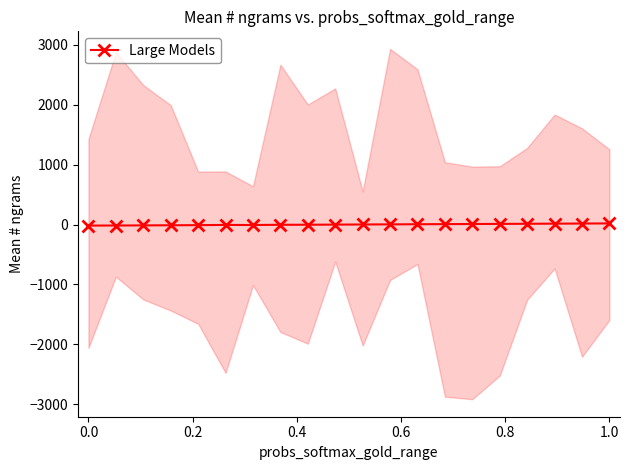

Count the number of values greater than 0.

10